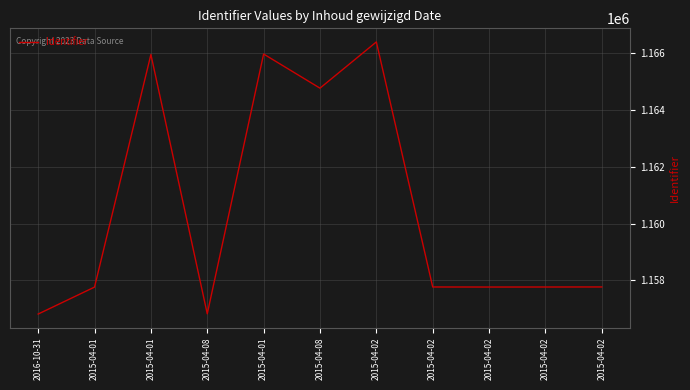

How many lines are shown in the chart?

1